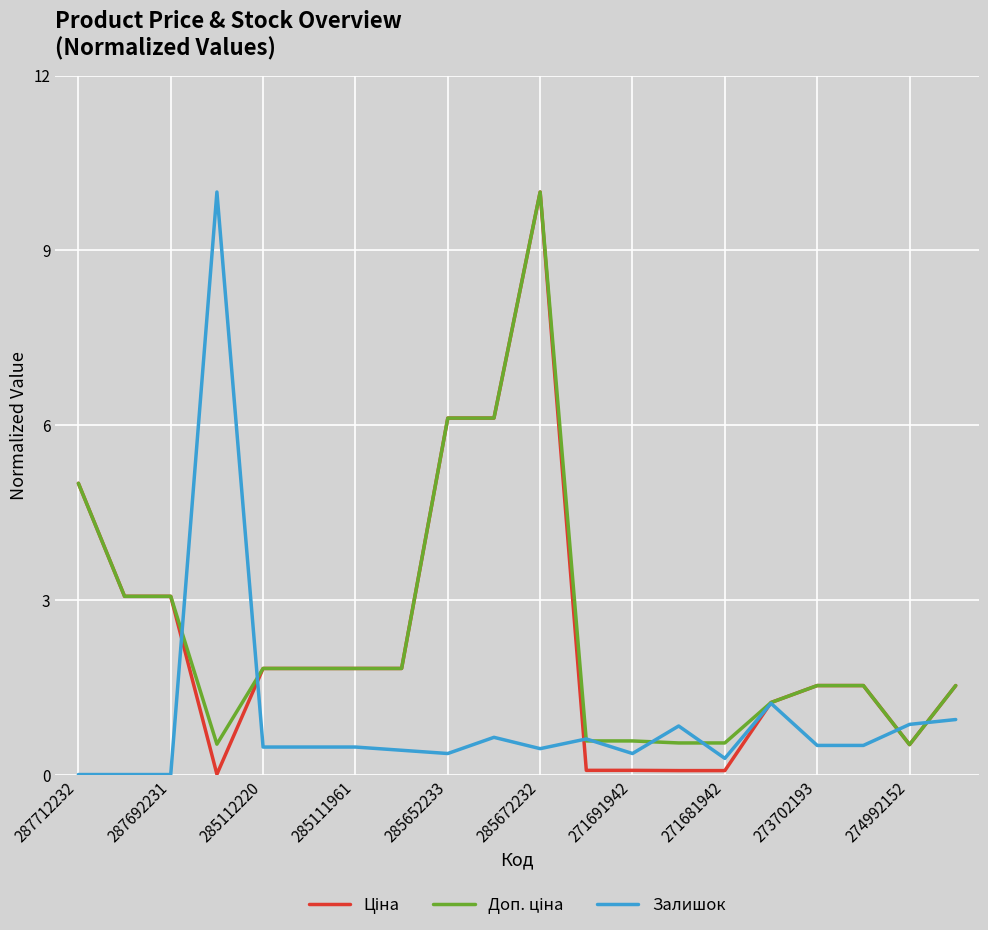

What is the highest value of the Залишок series?

10.0